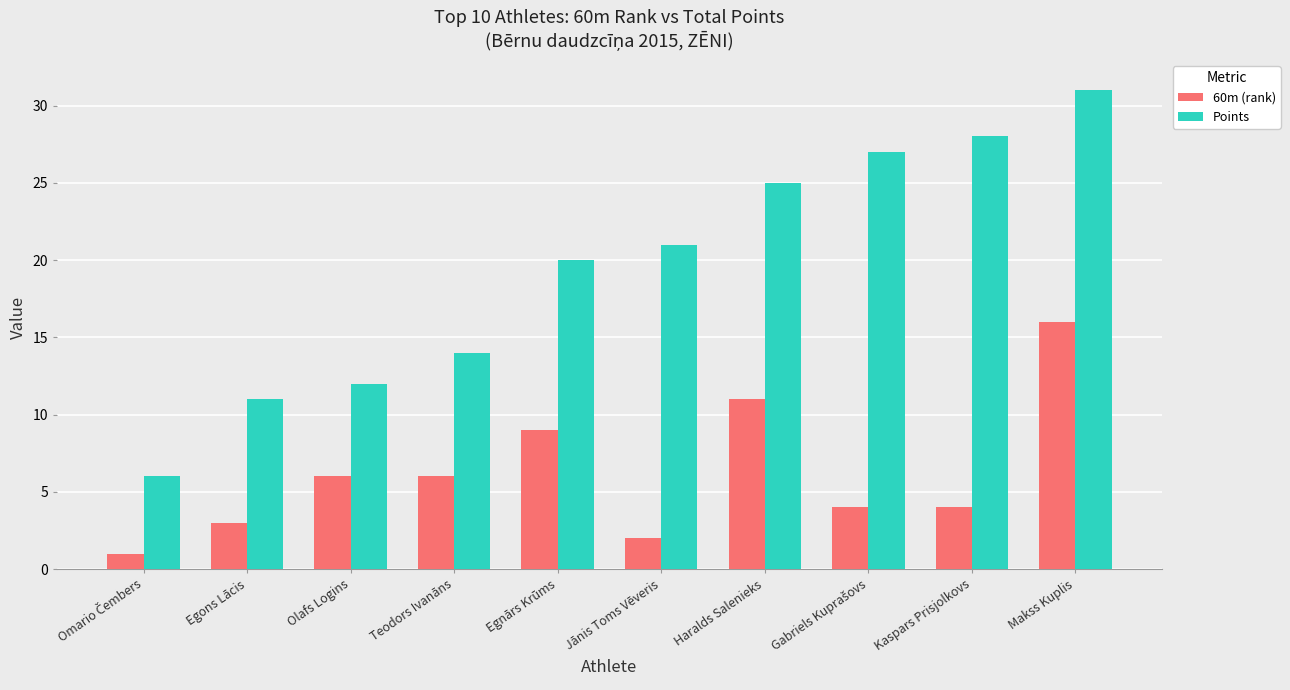

Reading left to right, transcribe all the data shown in this chart.

60m (rank): 1	3	6	6	9	2	11	4	4	16
Points: 6	11	12	14	20	21	25	27	28	31